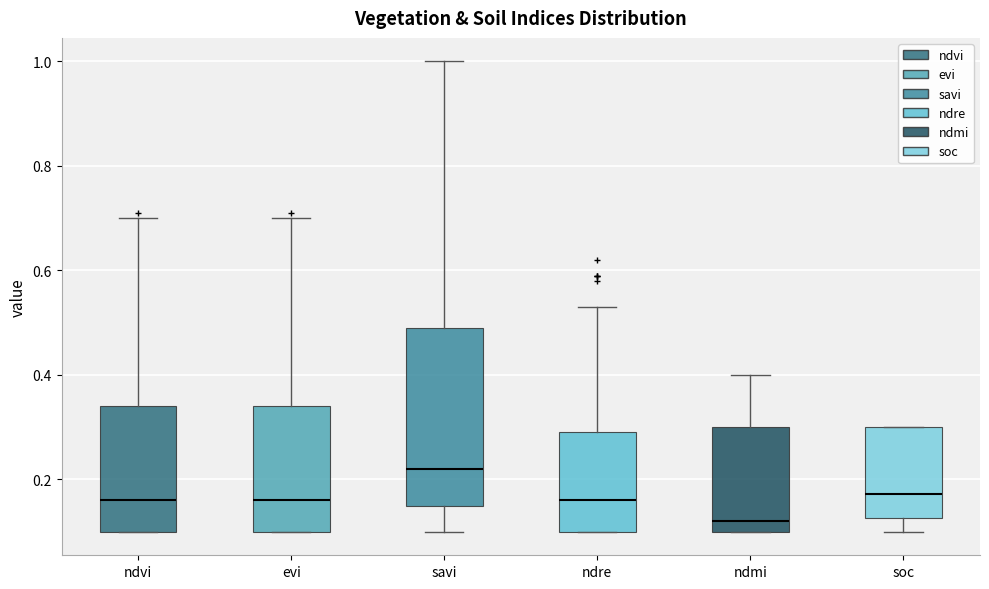

Reading left to right, read every box against the y-axis: the position of its median line, the range the box covers, and the ends of its whiskers. The values are not printed on the chart, so give them approximately, as read against the axis.

ndvi: median 0.16, box 0.10 to 0.34, whiskers 0.10 to 0.70
evi: median 0.16, box 0.10 to 0.34, whiskers 0.10 to 0.70
savi: median 0.22, box 0.16 to 0.50, whiskers 0.10 to 1.00
ndre: median 0.16, box 0.10 to 0.30, whiskers 0.10 to 0.54
ndmi: median 0.12, box 0.10 to 0.30, whiskers 0.10 to 0.40
soc: median 0.18, box 0.12 to 0.30, whiskers 0.10 to 0.30